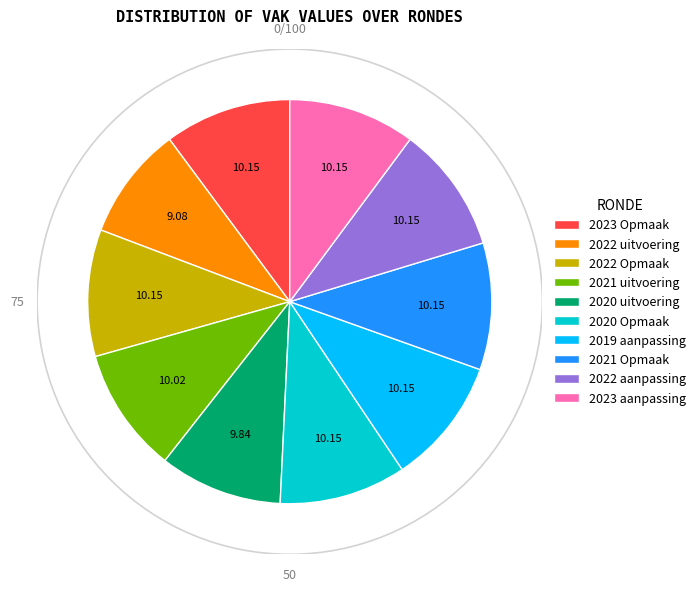

Is it true that 2022 uitvoering is 9% of the pie?

True